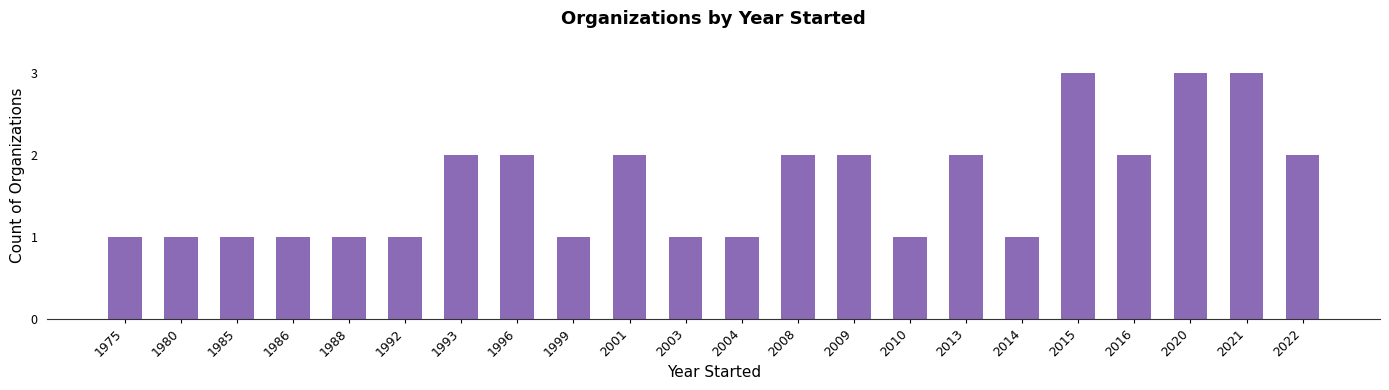

Reading right to left, extract all data points from this chart.

2022=2	2021=3	2020=3	2016=2	2015=3	2014=1	2013=2	2010=1	2009=2	2008=2	2004=1	2003=1	2001=2	1999=1	1996=2	1993=2	1992=1	1988=1	1986=1	1985=1	1980=1	1975=1